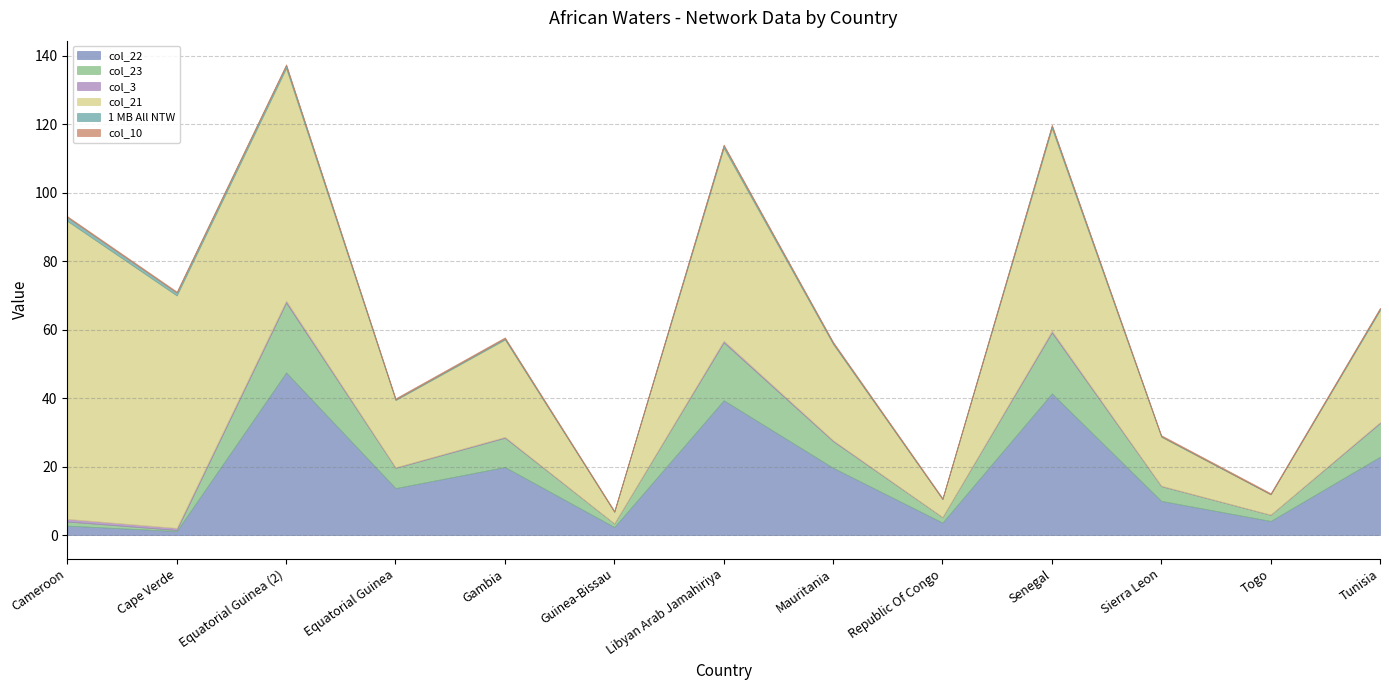

Between Guinea-Bissau and Sierra Leon, which is larger?

Sierra Leon